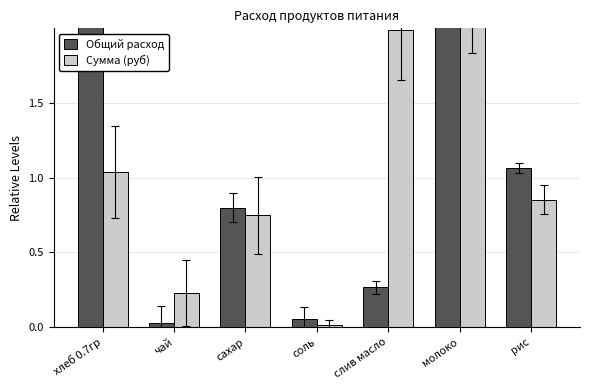

List the series in order of their overall mean, lowest first.

Сумма (руб), Общий расход